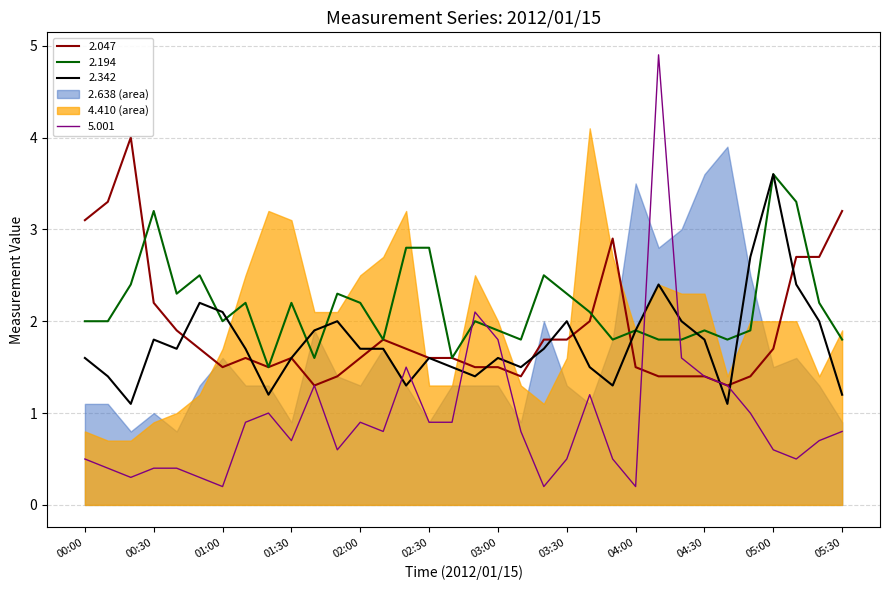

What is the smallest value displayed?

0.2